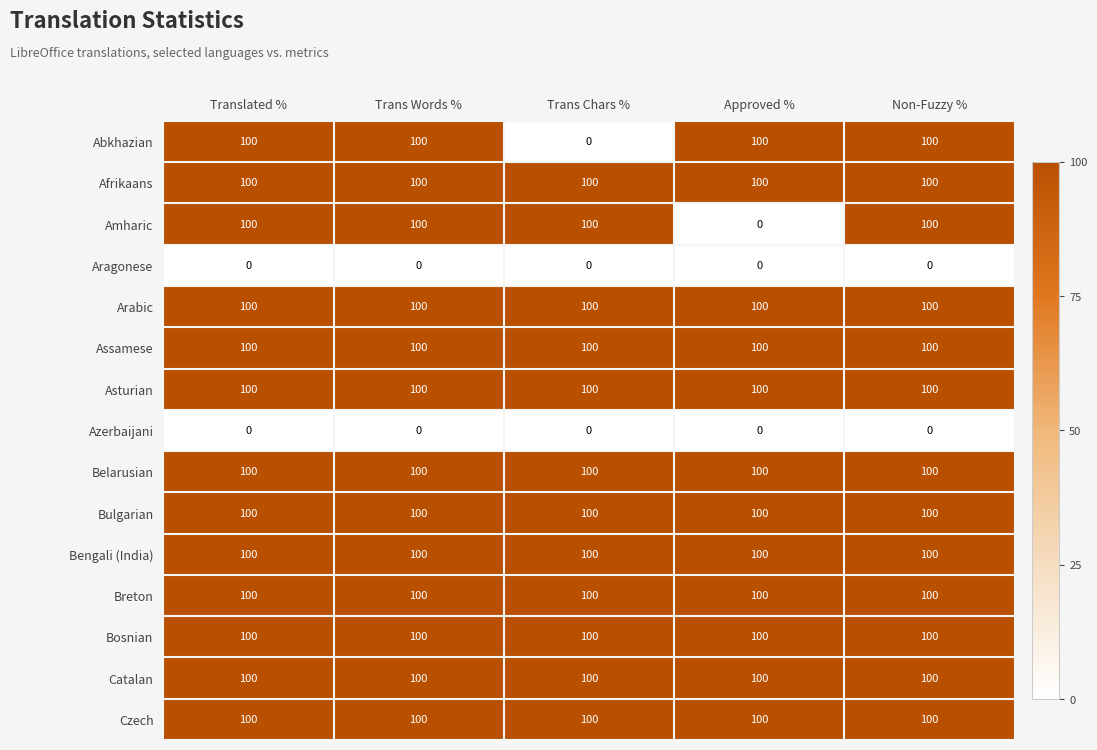

What value does the Catalan series have at Approved %?

100